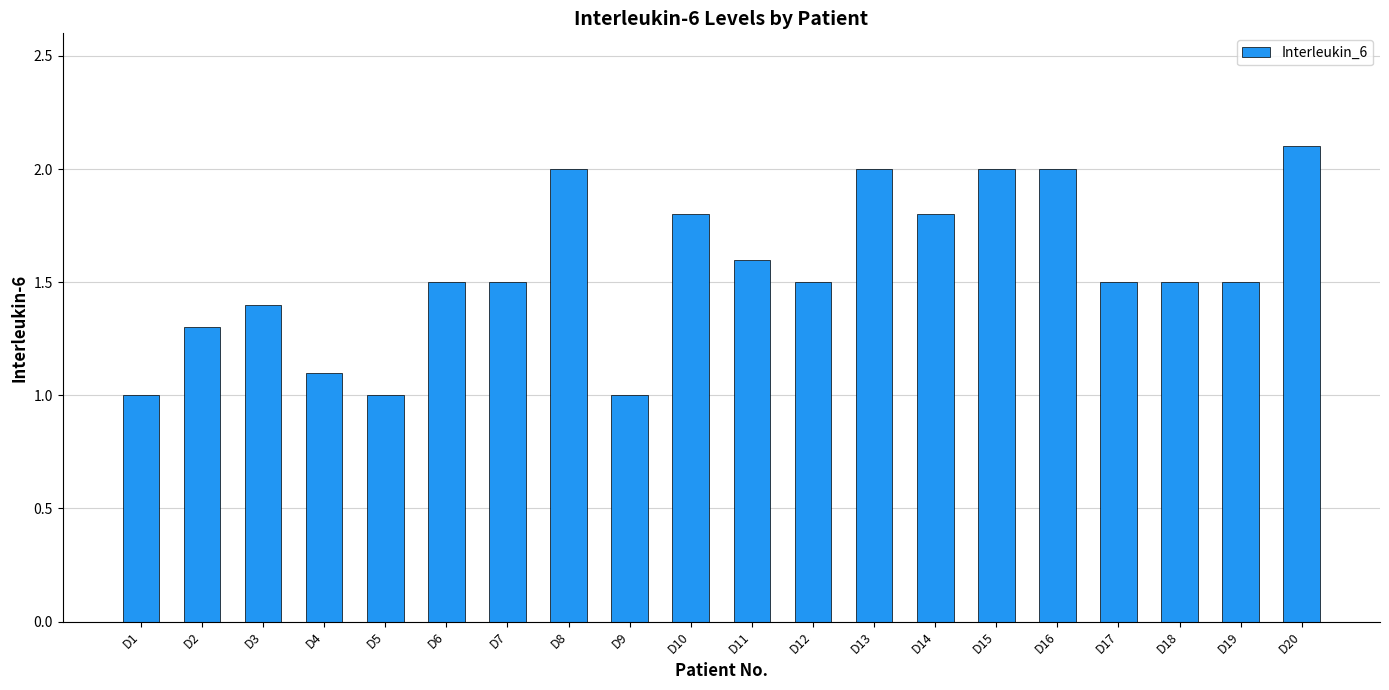

Reading left to right, extract all data points from this chart.

1.0	1.3	1.4	1.1	1.0	1.5	1.5	2.0	1.0	1.8	1.6	1.5	2.0	1.8	2.0	2.0	1.5	1.5	1.5	2.1